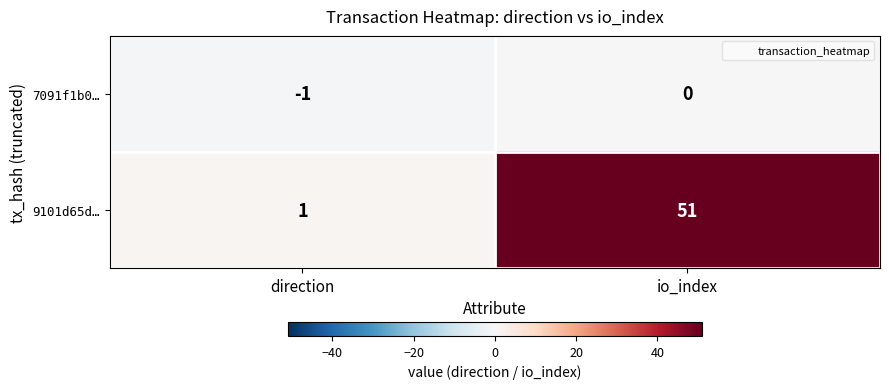

Rank the series by their maximum value, from highest to lowest.

9101d65d…, 7091f1b0…